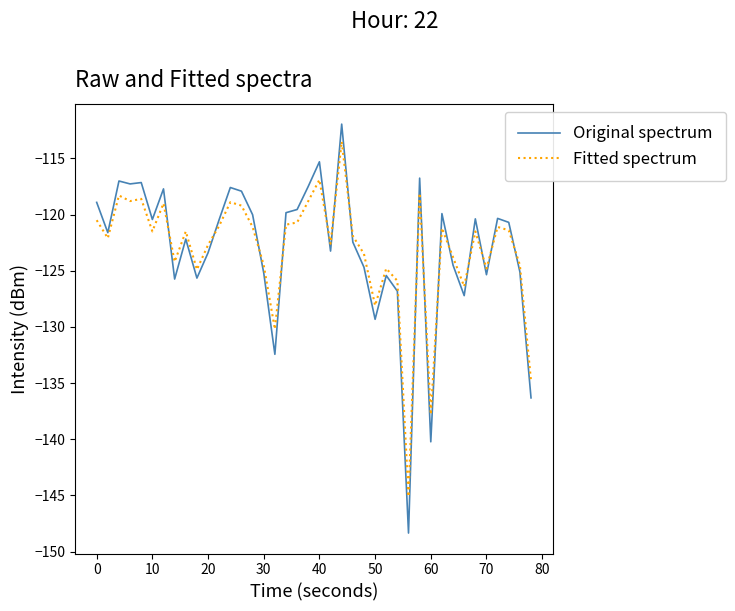

True or false: Original spectrum and Fitted spectrum cross at least once.

True